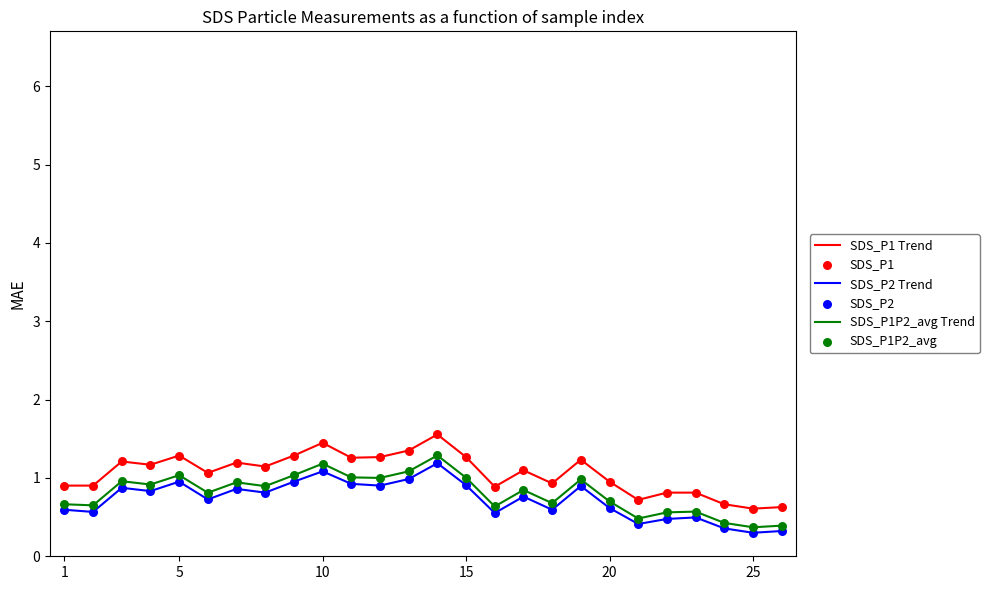

What is the greatest value displayed?

1.6